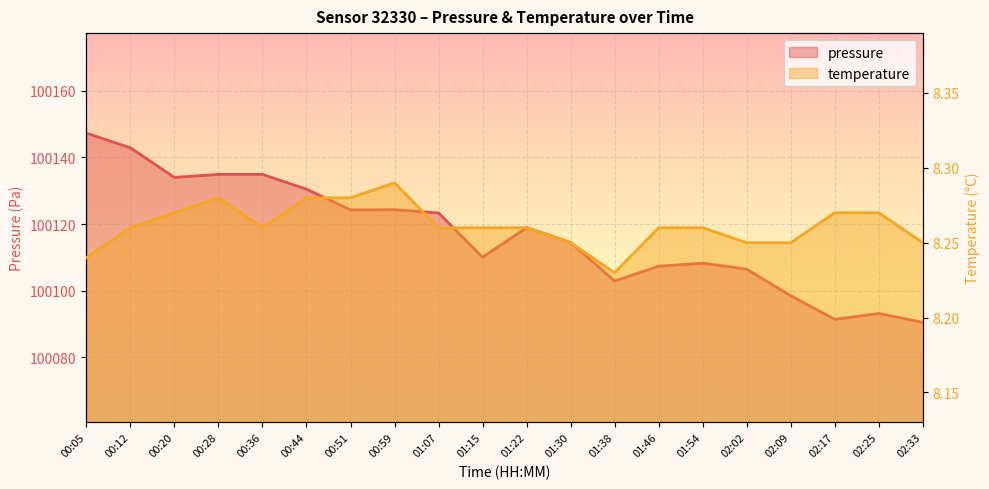

Read the pressure value at 02:09.

100098.5